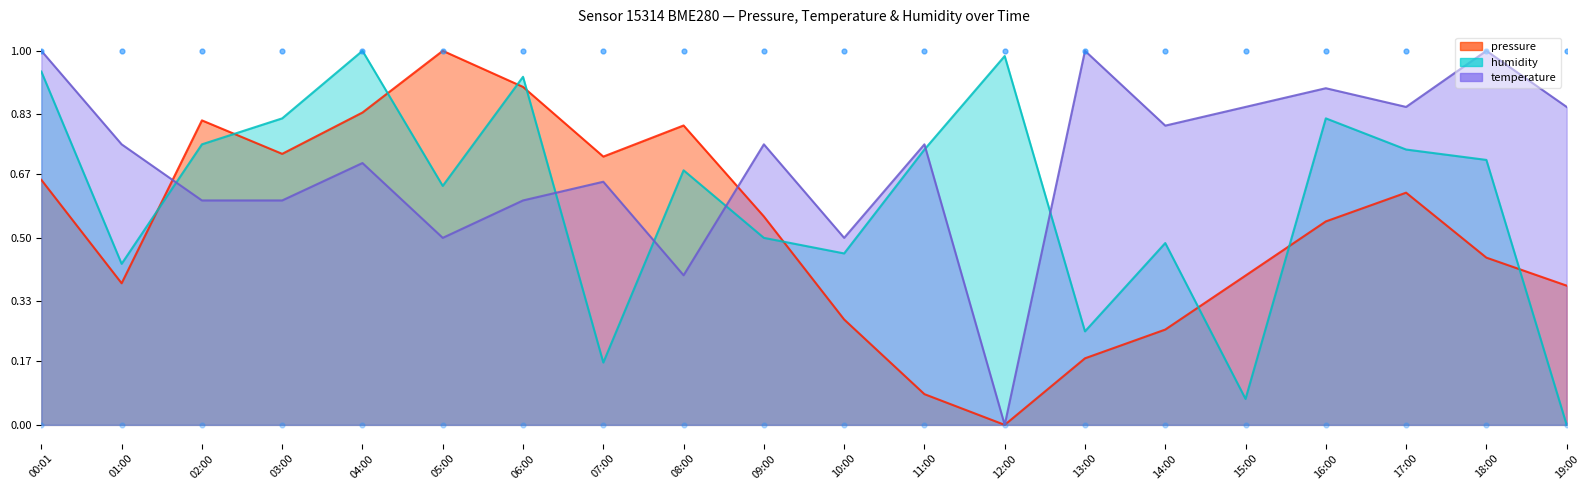

What is the total value across all series at 07:00?

1.5